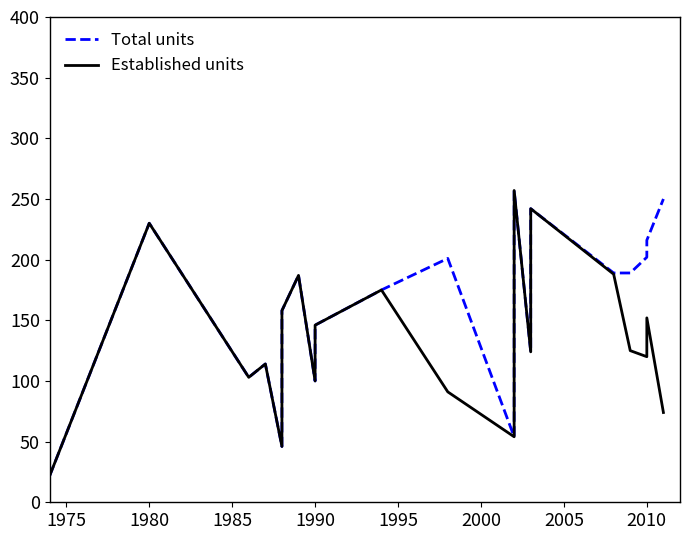

The Total units series shows 161 at 1985. True or false?

False